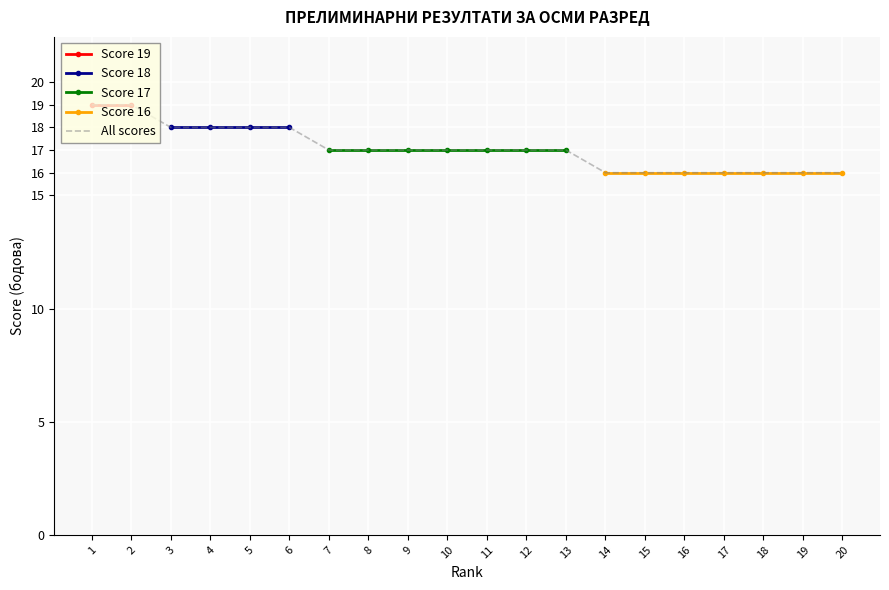

Read the All scores value at 11.

17